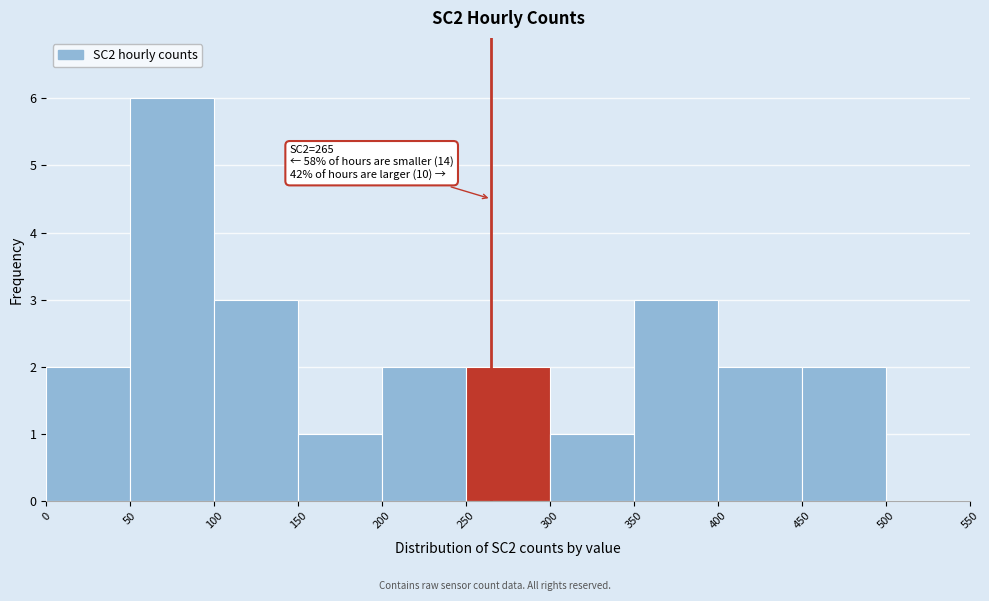

Over which range of the x-axis is the bar tallest?

50 to 100